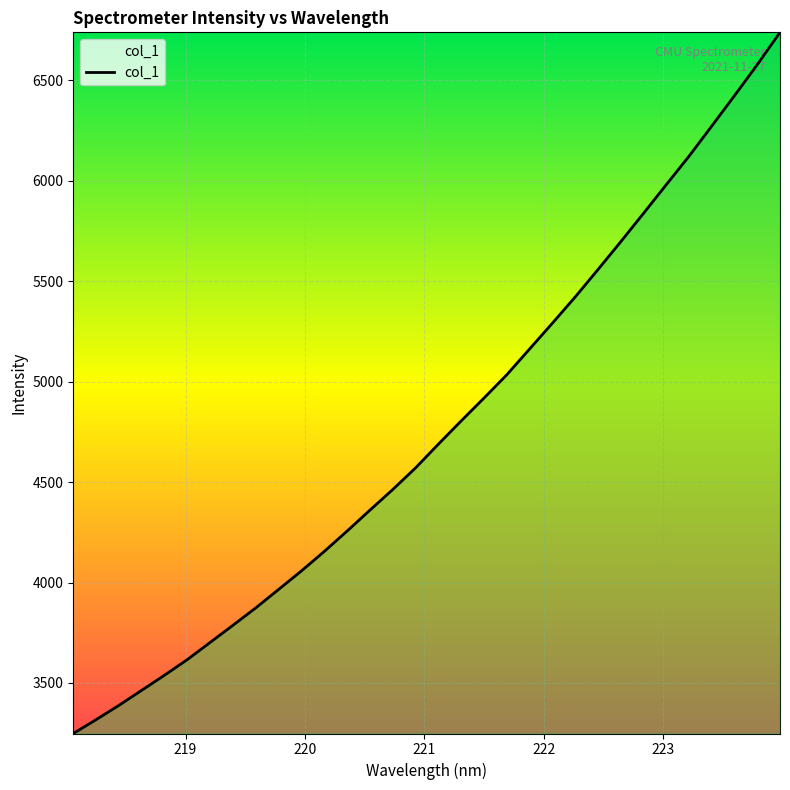

What is the minimum value shown in the chart?

3248.5